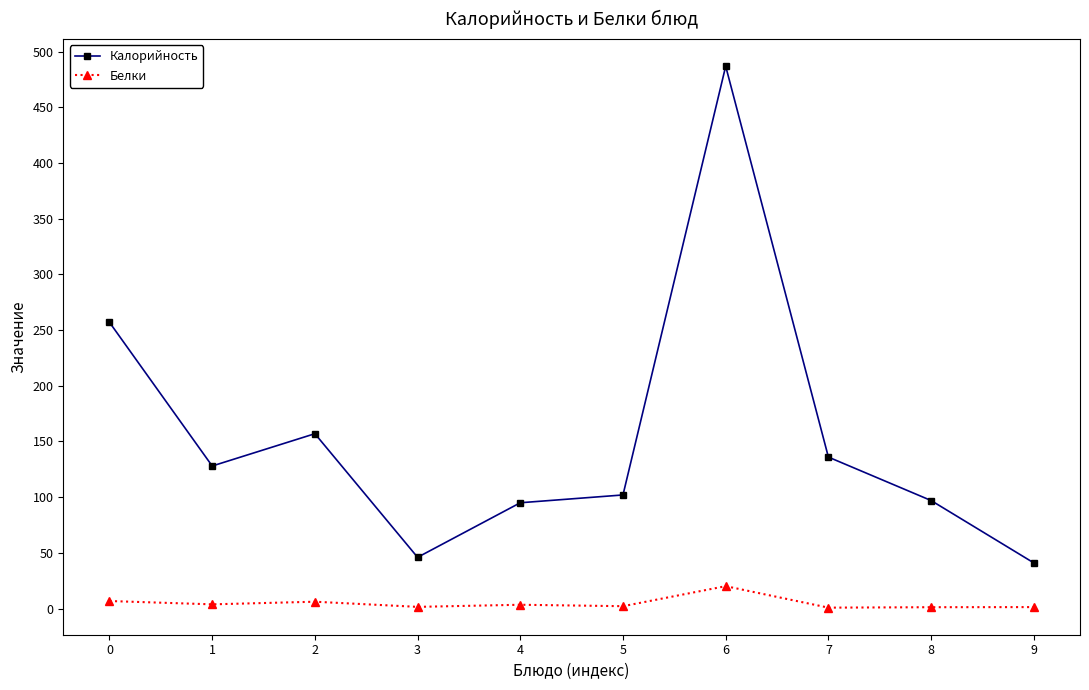

True or false: Белки and Калорийность cross at least once.

False